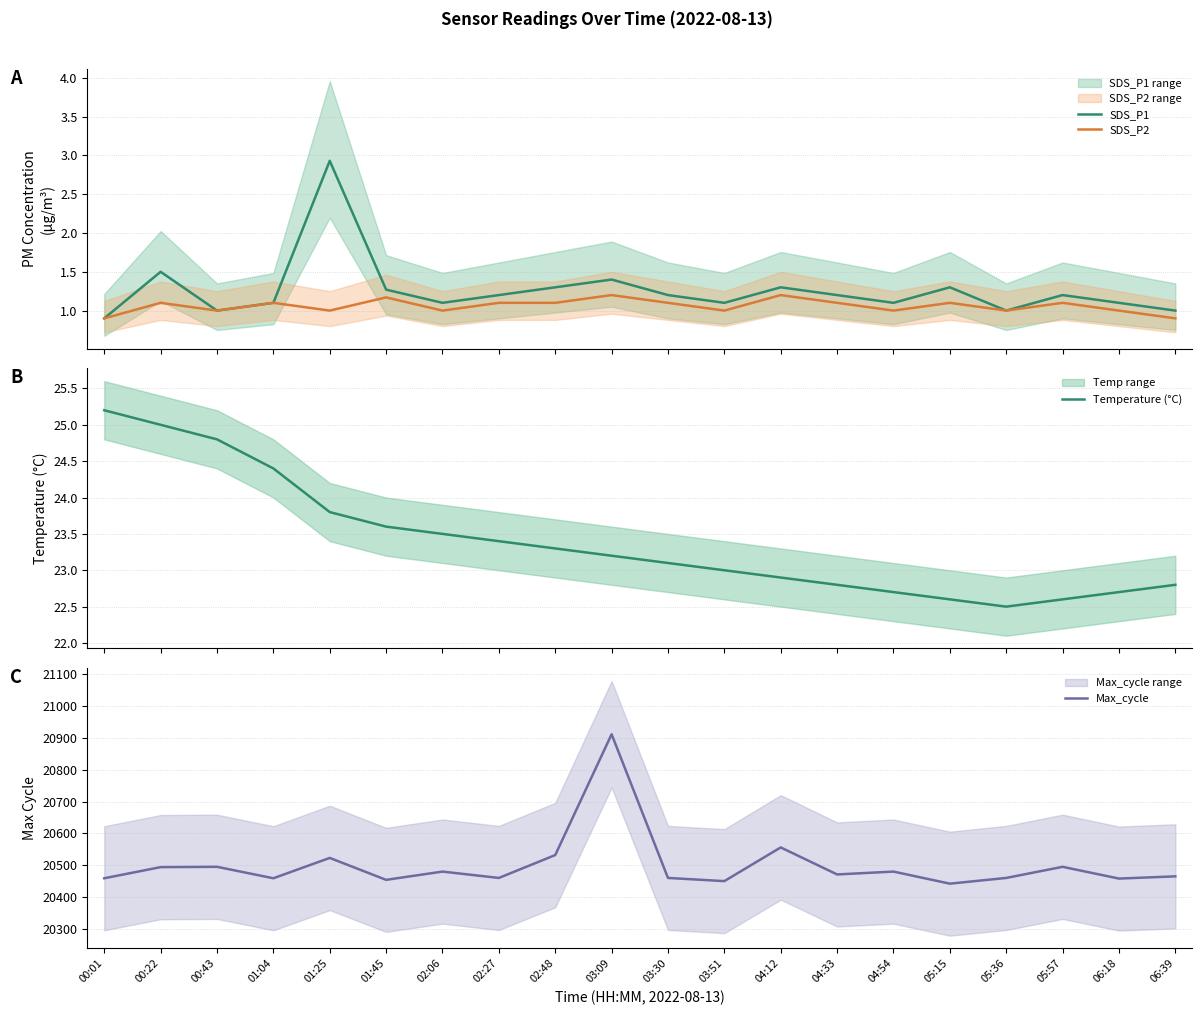

True or false: Max_cycle and SDS_P2 intersect in this chart.

False